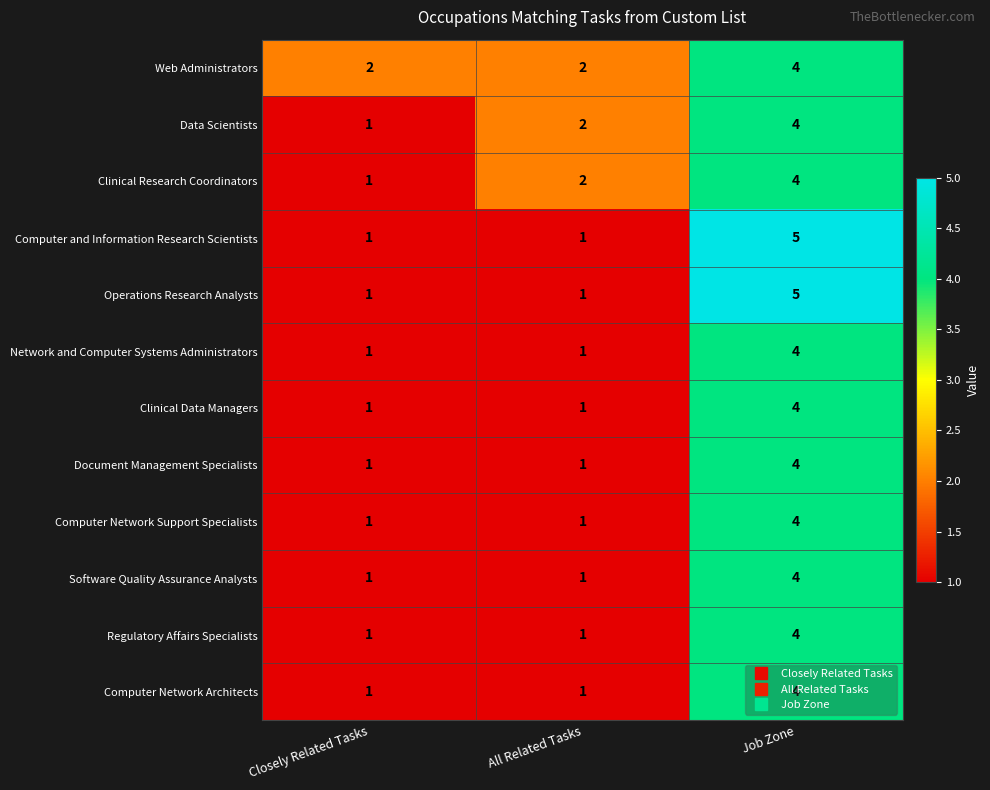

What is the total value across all series at Closely Related Tasks?

13